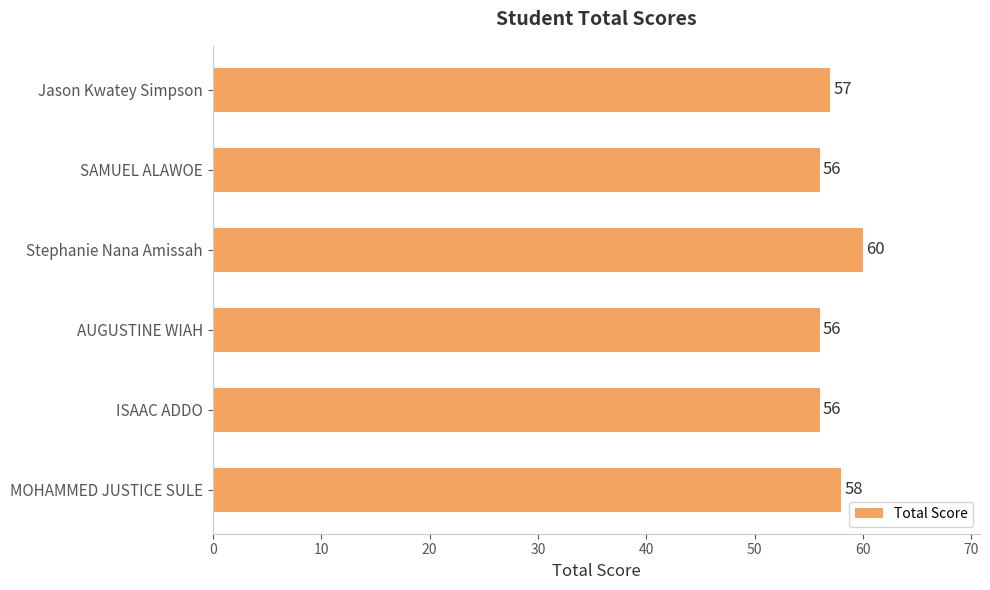

What is the sum of all values?

343